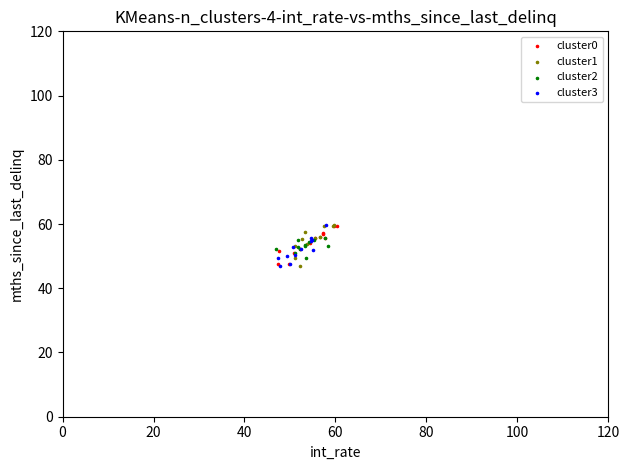

What are all the series names shown in the legend?

cluster0, cluster1, cluster2, cluster3